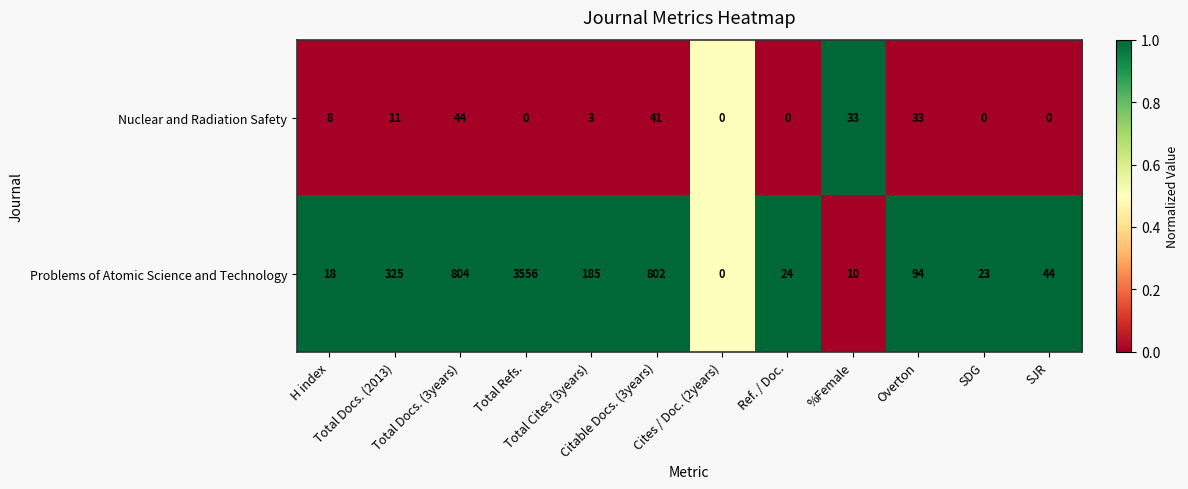

Which series has the largest range (max minus min)?

Problems of Atomic Science and Technology